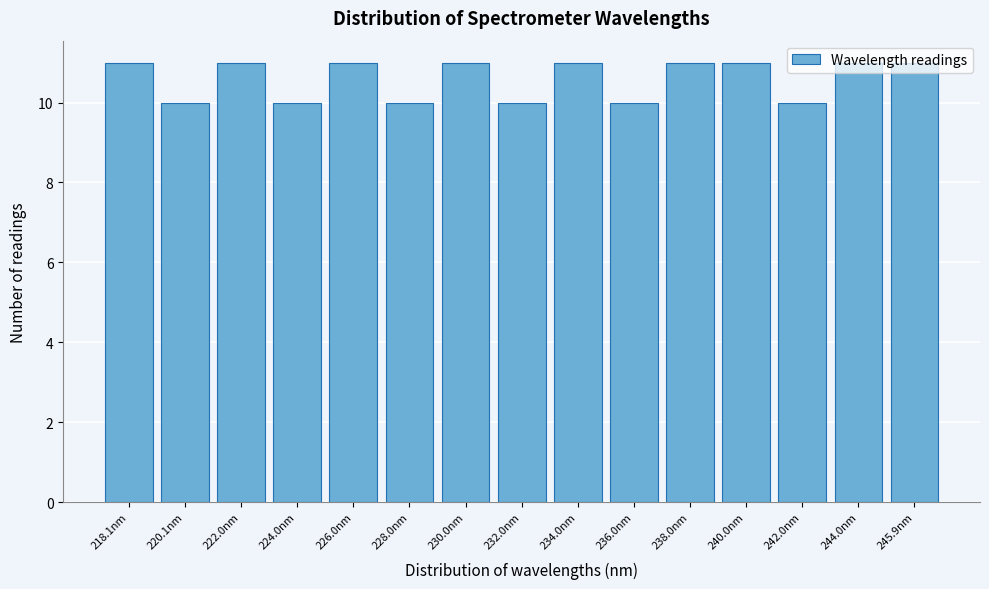

What is the ratio of the value at 224.0nm to the value at 222.0nm?

0.9